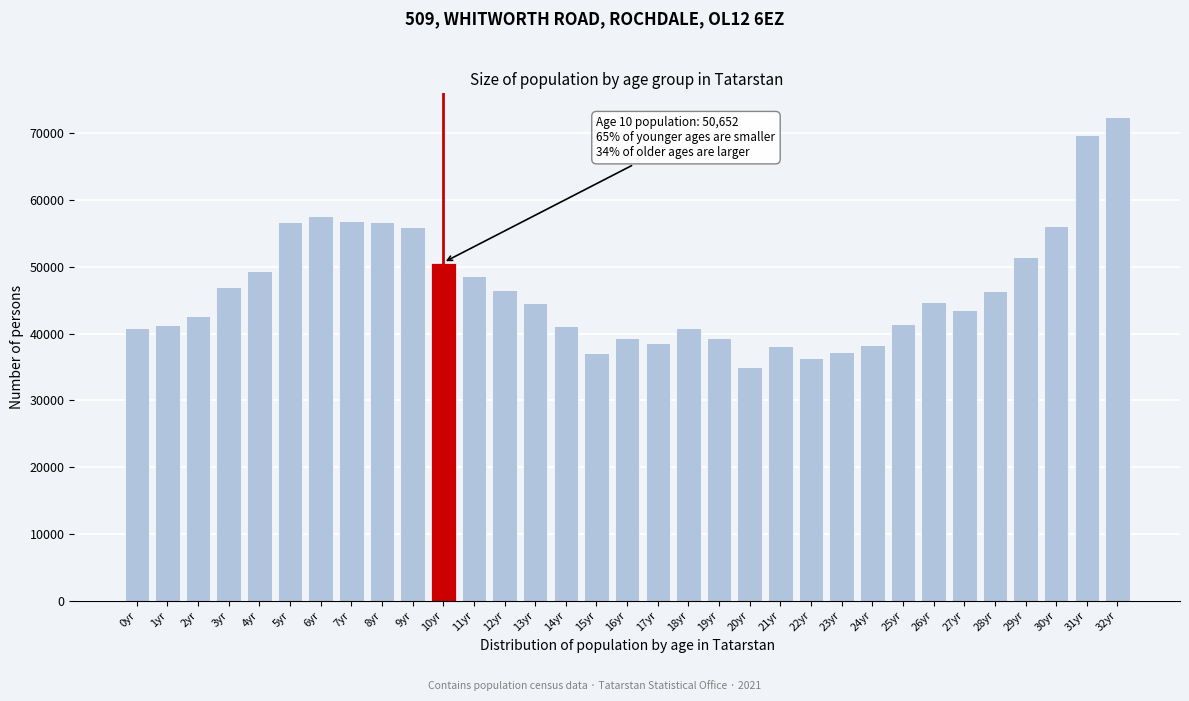

What is the change in value from 3yr to 10yr?

+3612